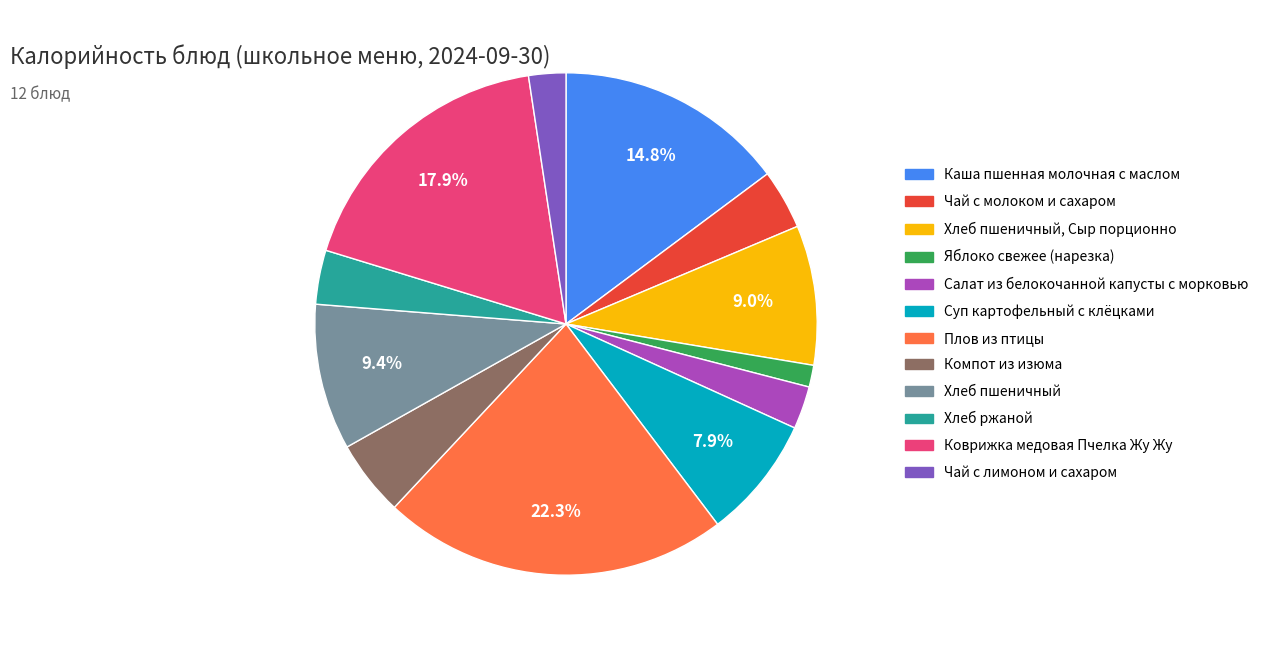

Does any single category account for the majority?

No